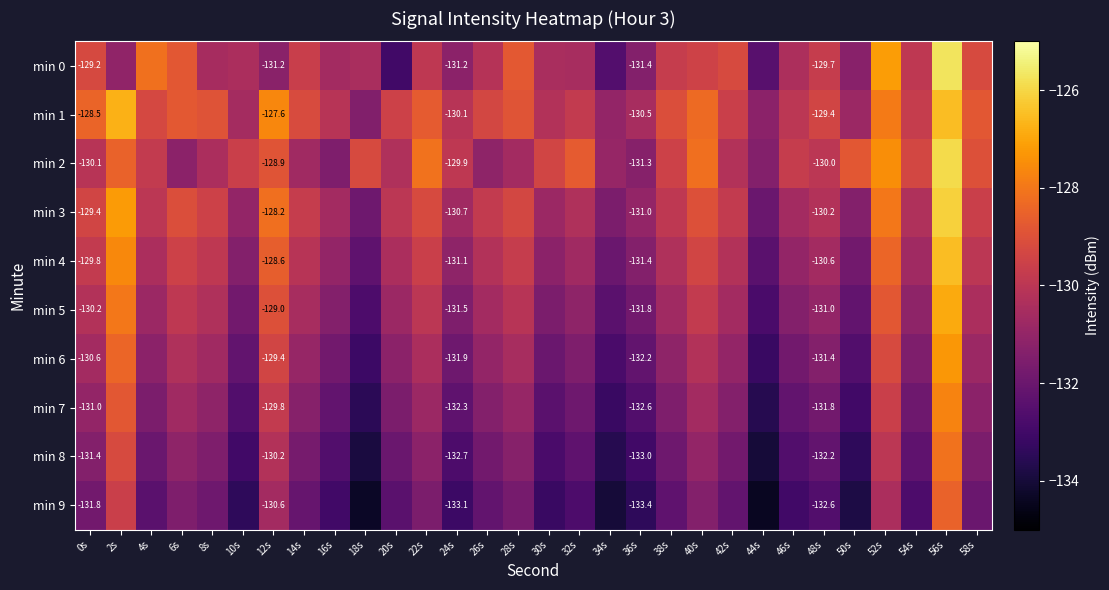

At which category is the sum across all series the highest?

56s